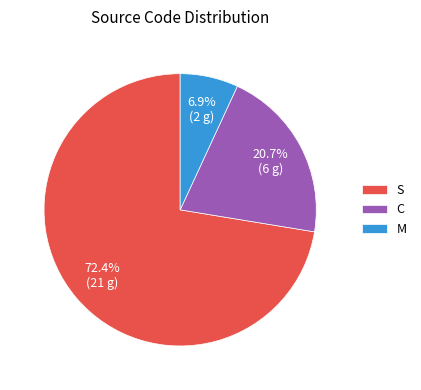

Which slice is the smallest?

M